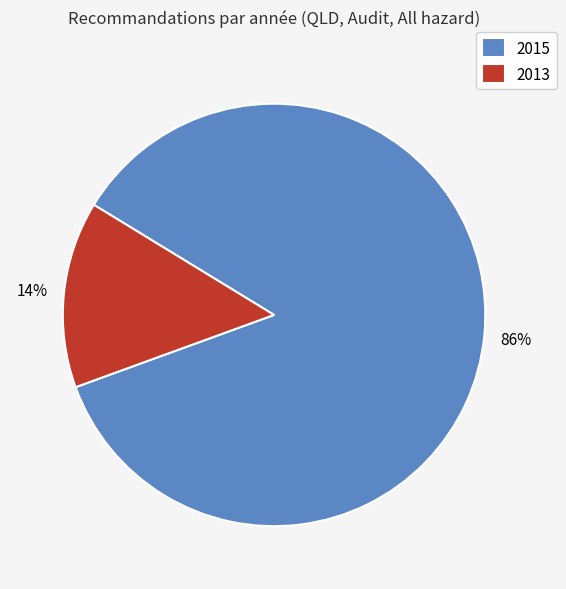

To the nearest percent, what percentage of the pie is 2013?

14%